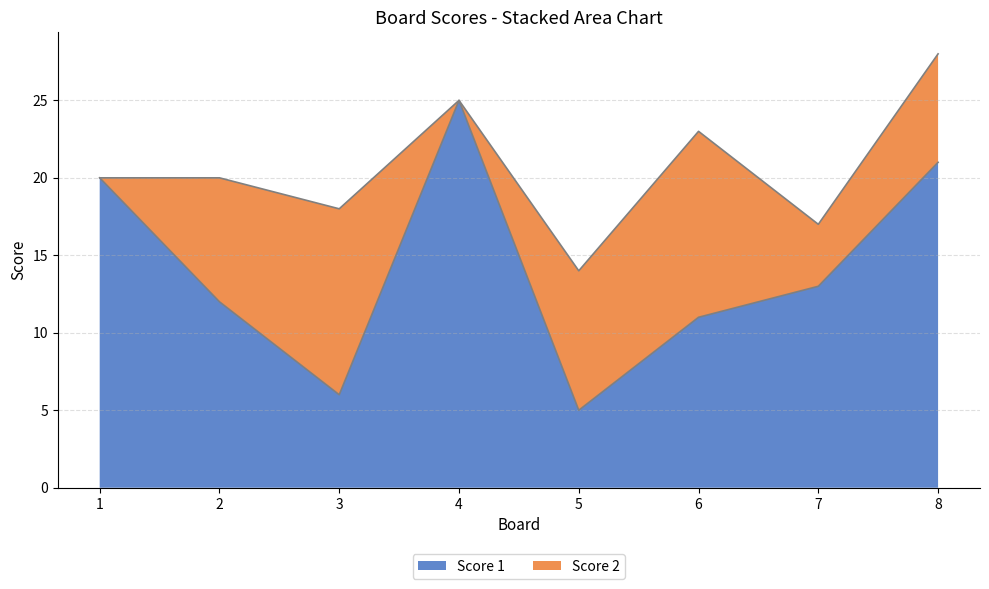

Reading left to right, what are all the values shown in this chart?

1=20	2=12	3=6	4=25	5=5	6=11	7=13	8=21